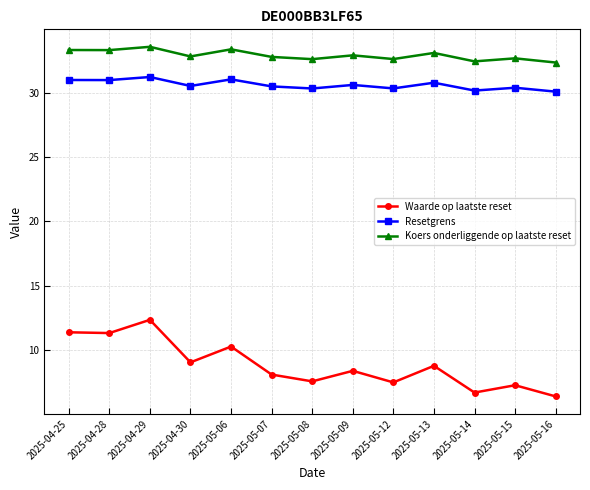

Rank the series at 2025-04-30 from lowest to highest value.

Waarde op laatste reset, Resetgrens, Koers onderliggende op laatste reset